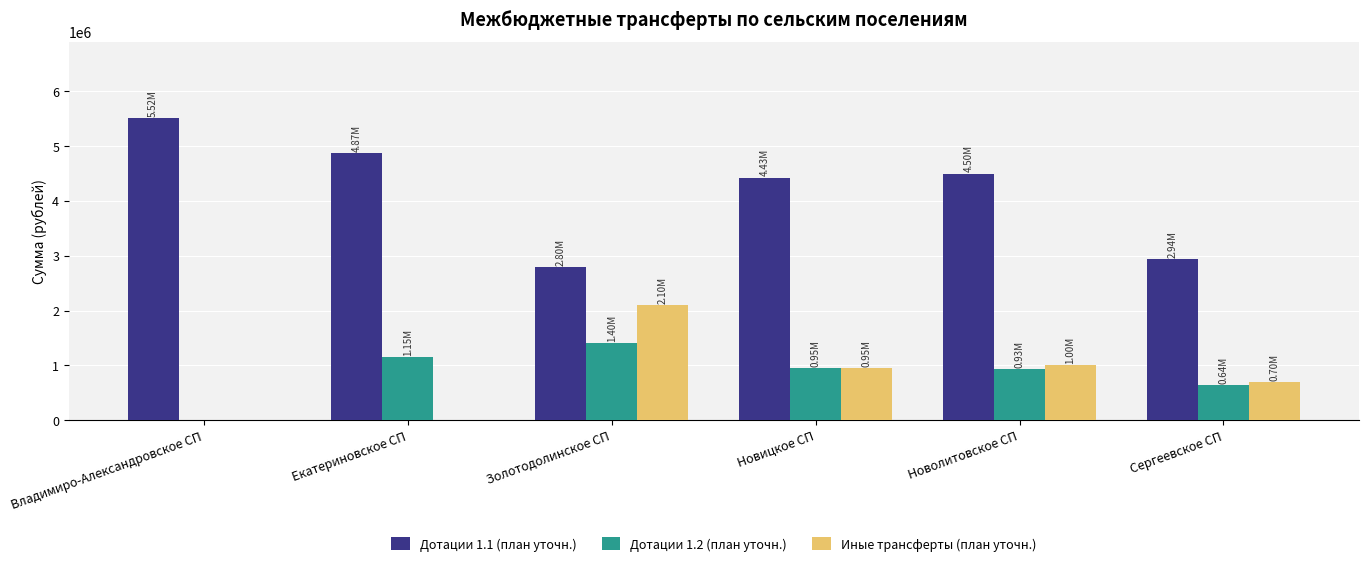

Which category has the highest value across all series?

Владимиро-Александровское СП